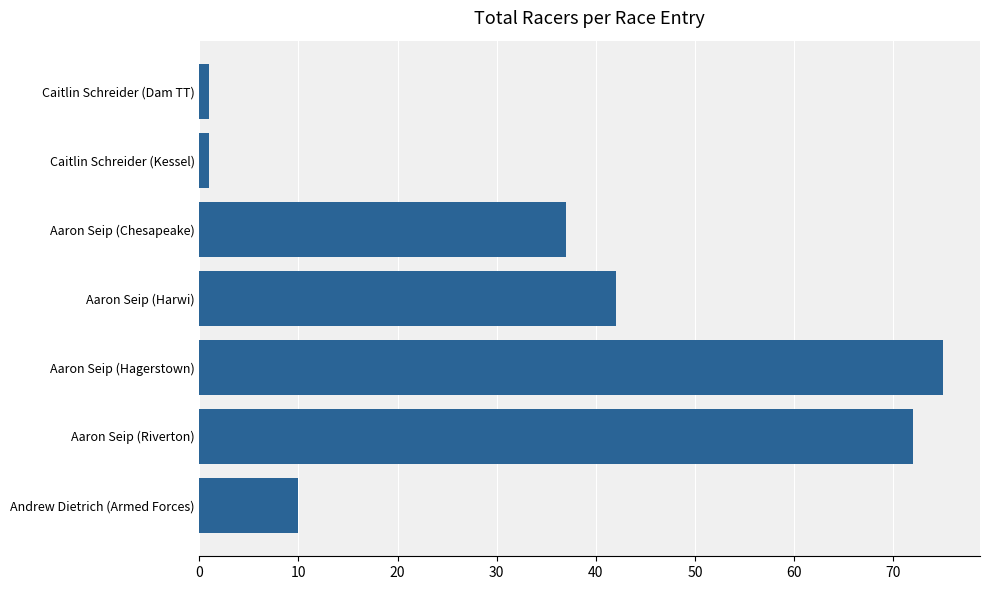

Which has a higher value, Aaron Seip (Chesapeake) or Aaron Seip (Riverton)?

Aaron Seip (Riverton)